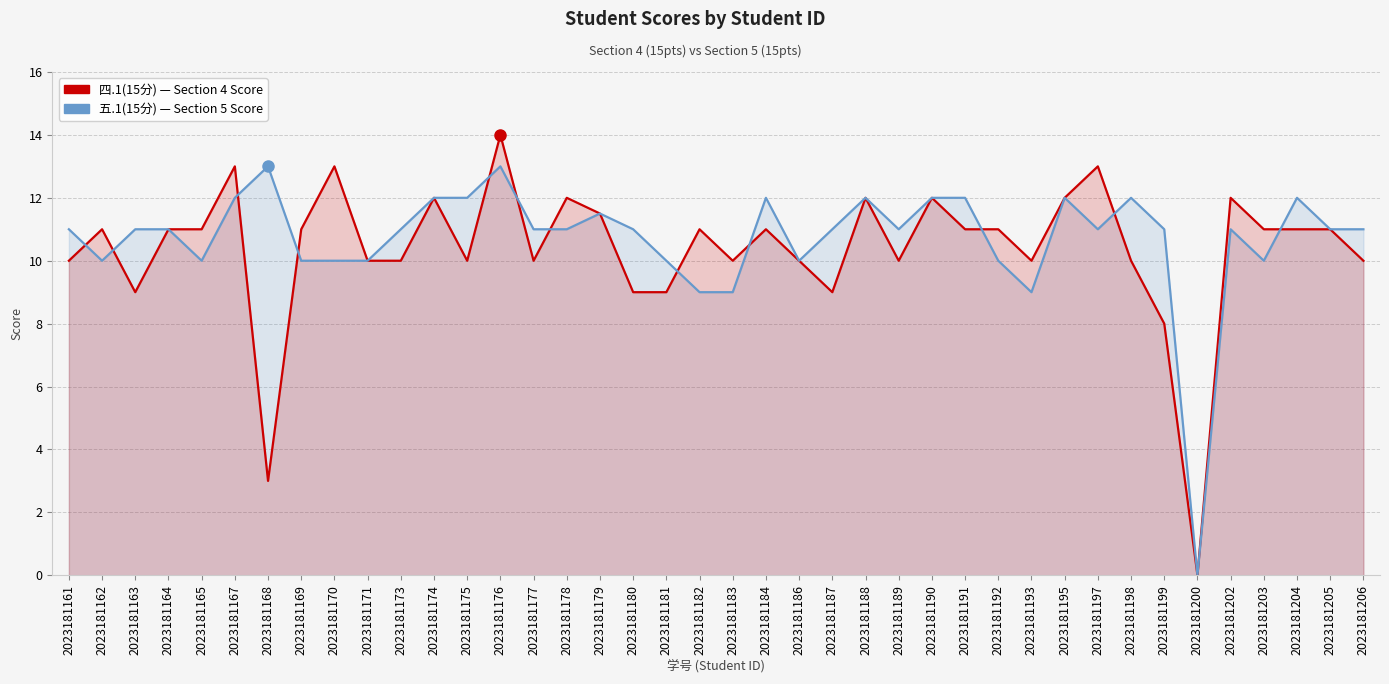

Where is the first local minimum for 四.1(15分)?

2023181163